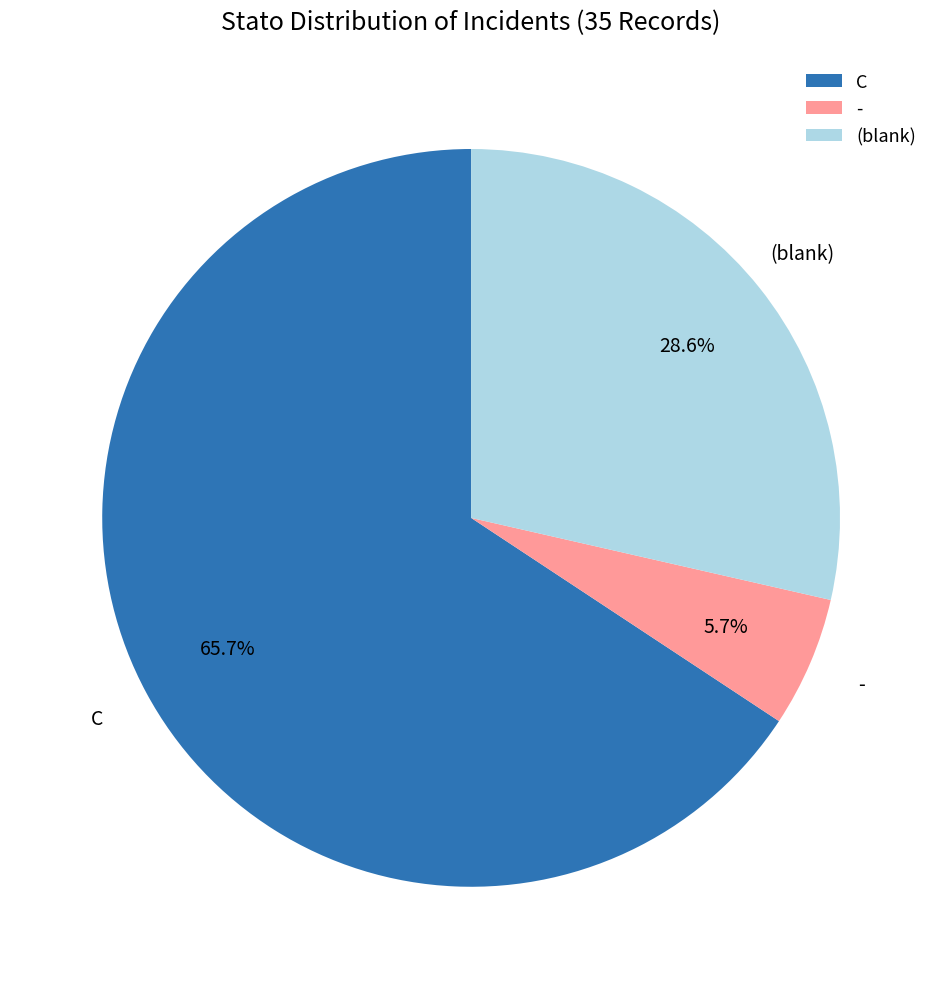

Rank the categories by value from highest to lowest.

C, (blank), -